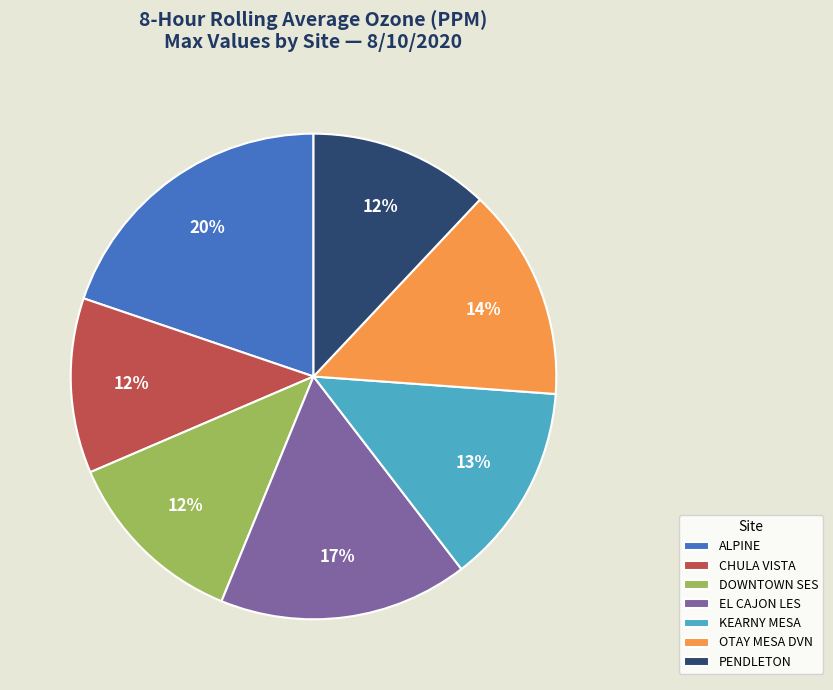

To the nearest percent, what is the average slice percentage?

14%